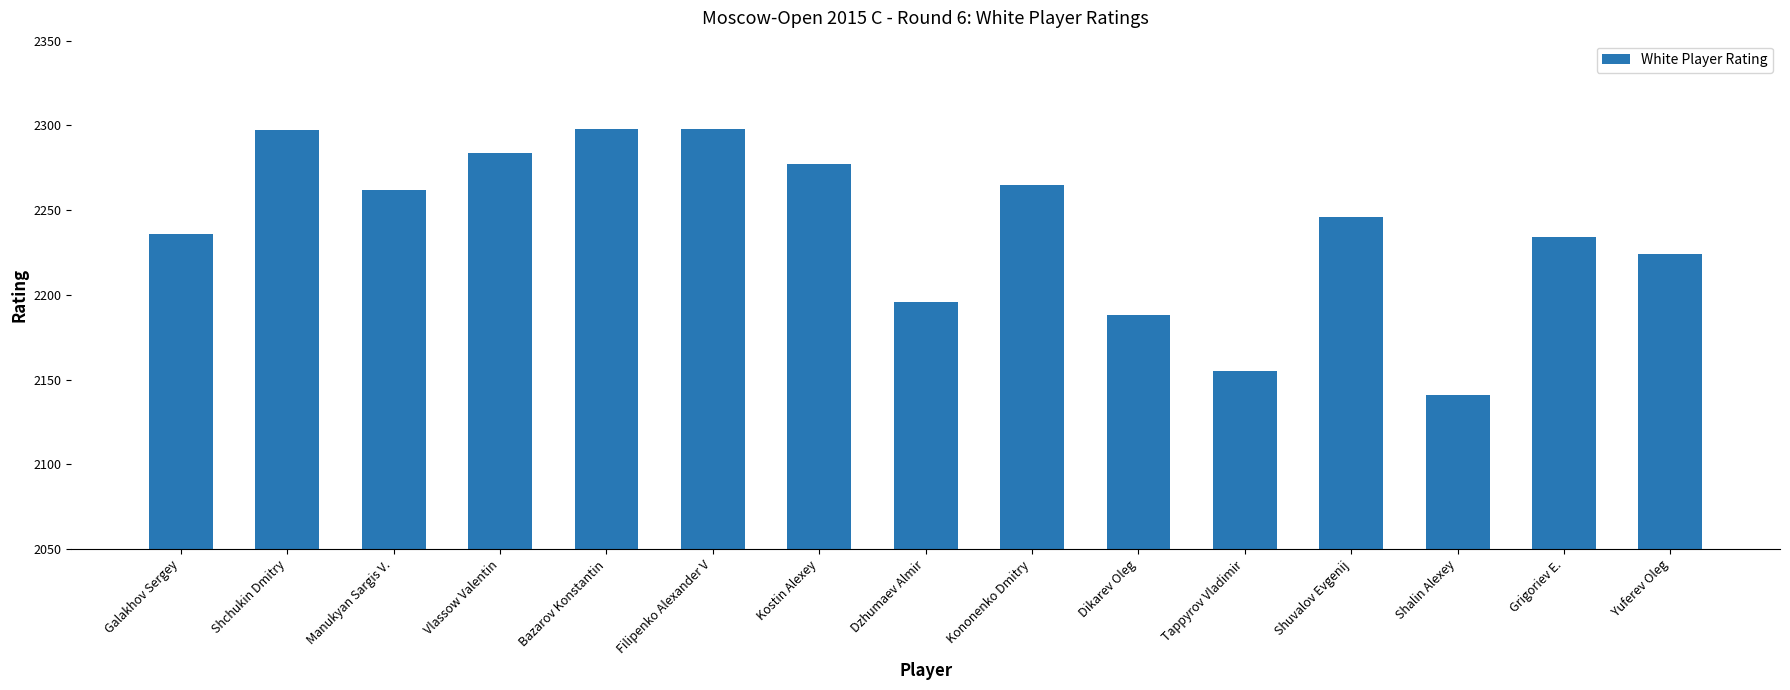

What is the sum of all values?

33601